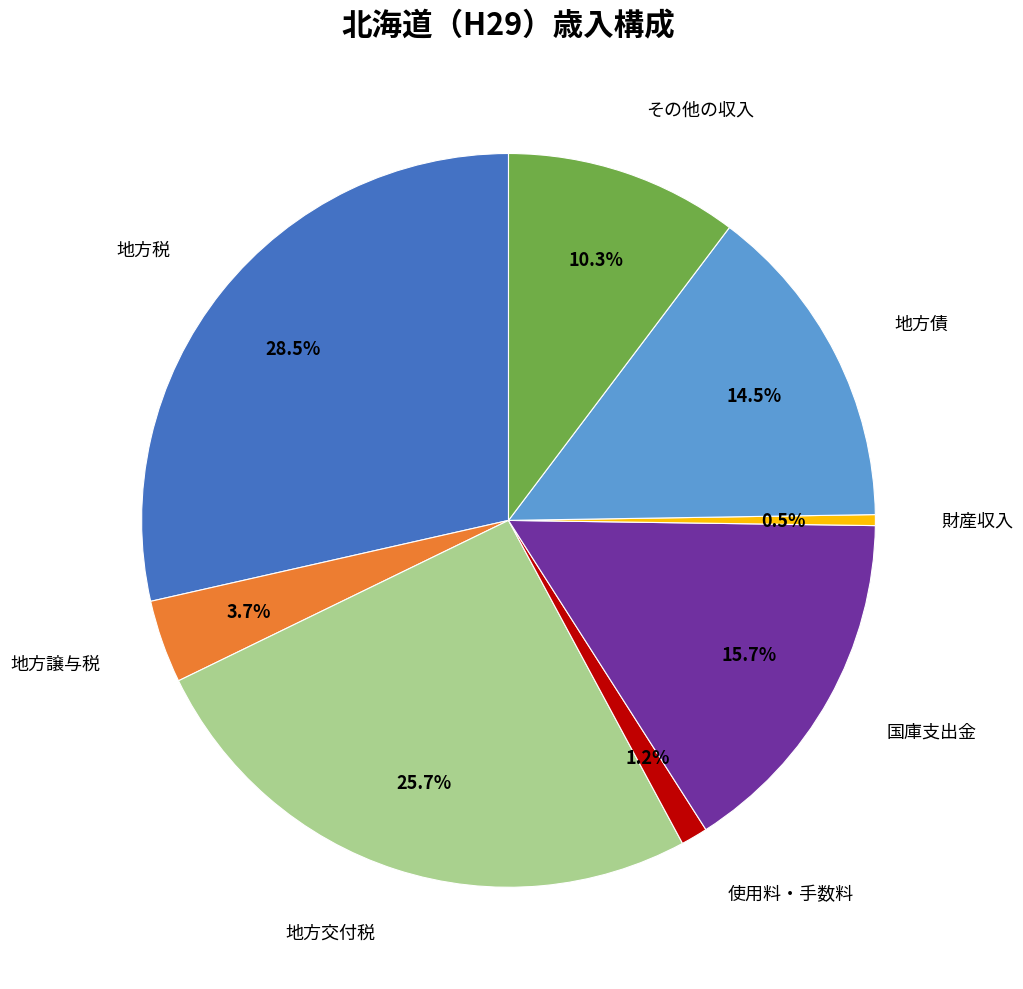

Does any single category account for the majority?

No